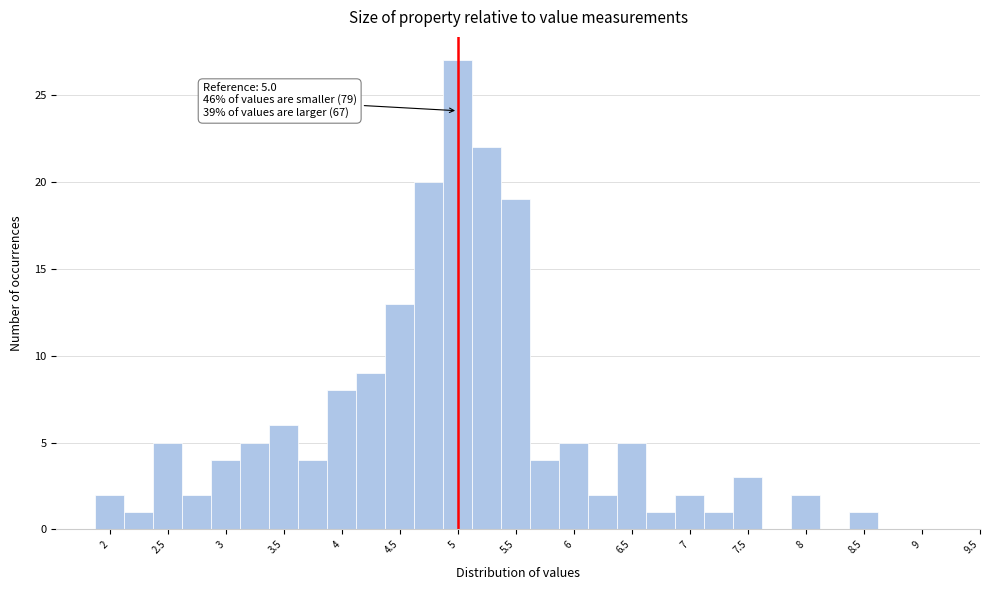

Over which range of the x-axis is the bar tallest?

4.875 to 5.125